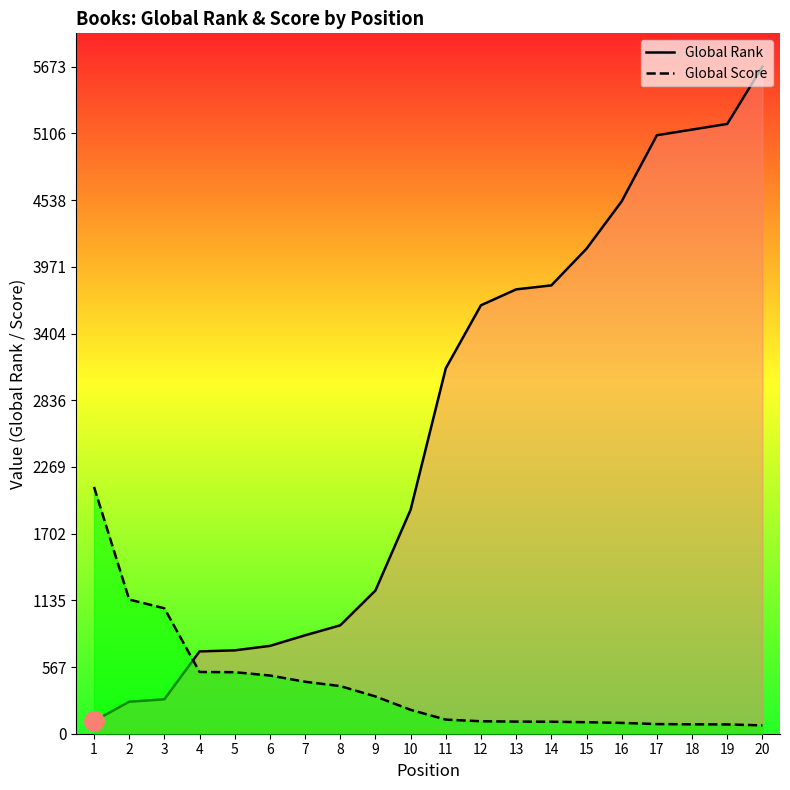

The value of Global Rank line at 11 is 4068. True or false?

False